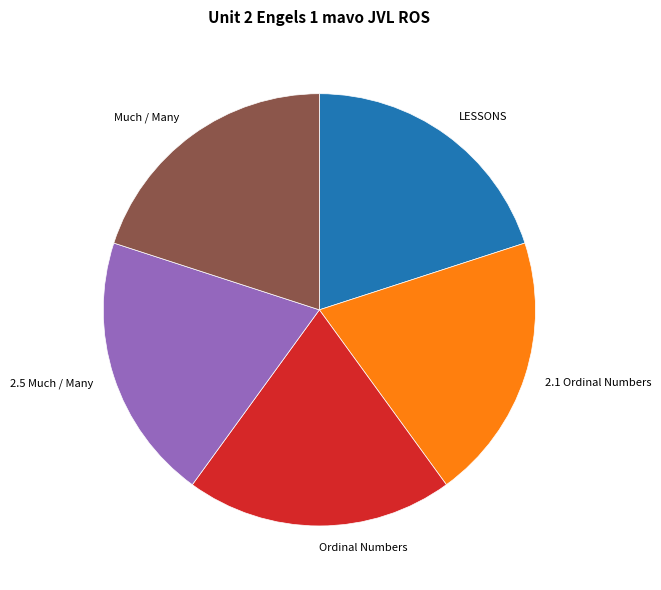

Approximately how many times larger is the value at 2.1 Ordinal Numbers compared to LESSONS?

1.0